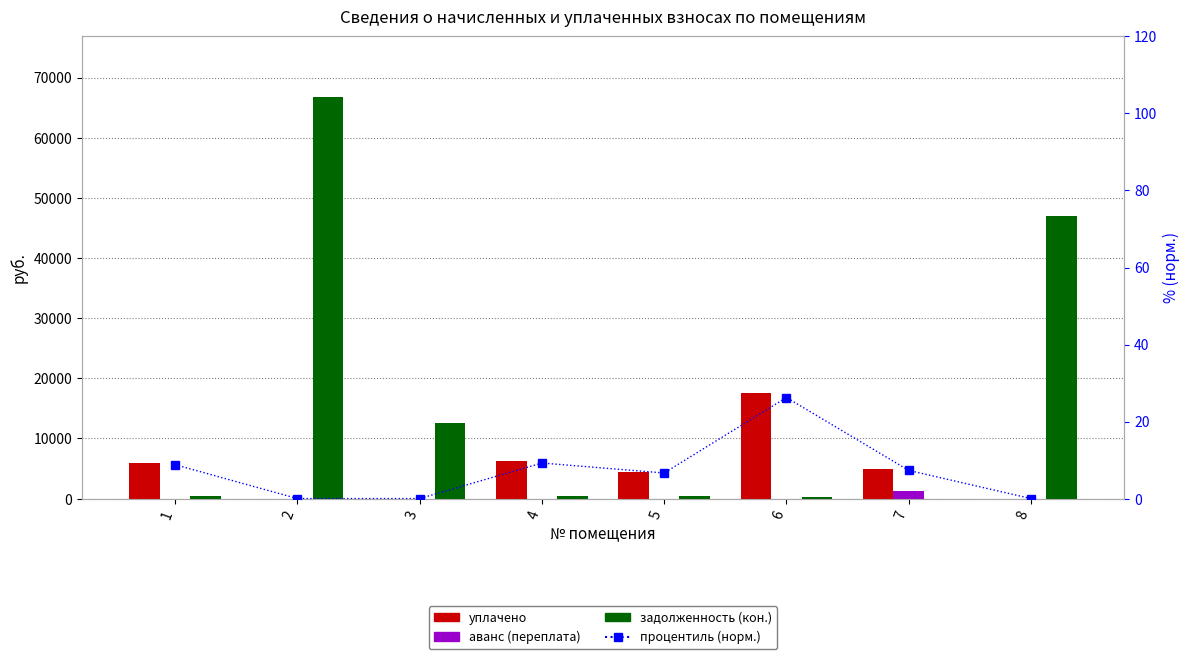

True or false: процентиль (норм.) has a value of 11.0 at 5.

False